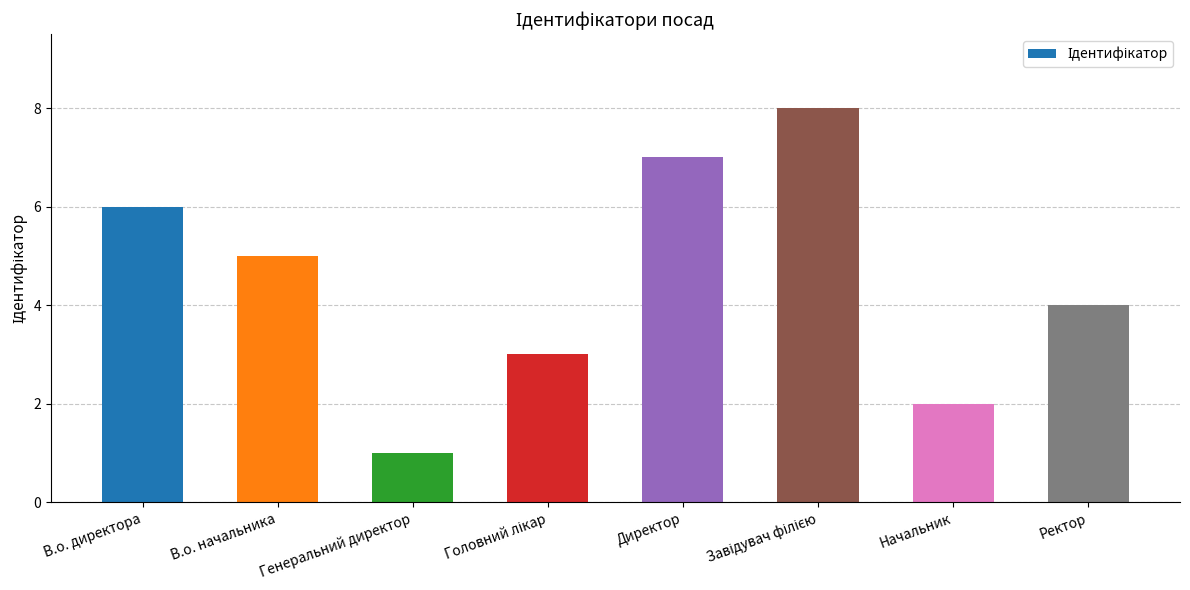

Is it true that the value at Начальник is 3?

False